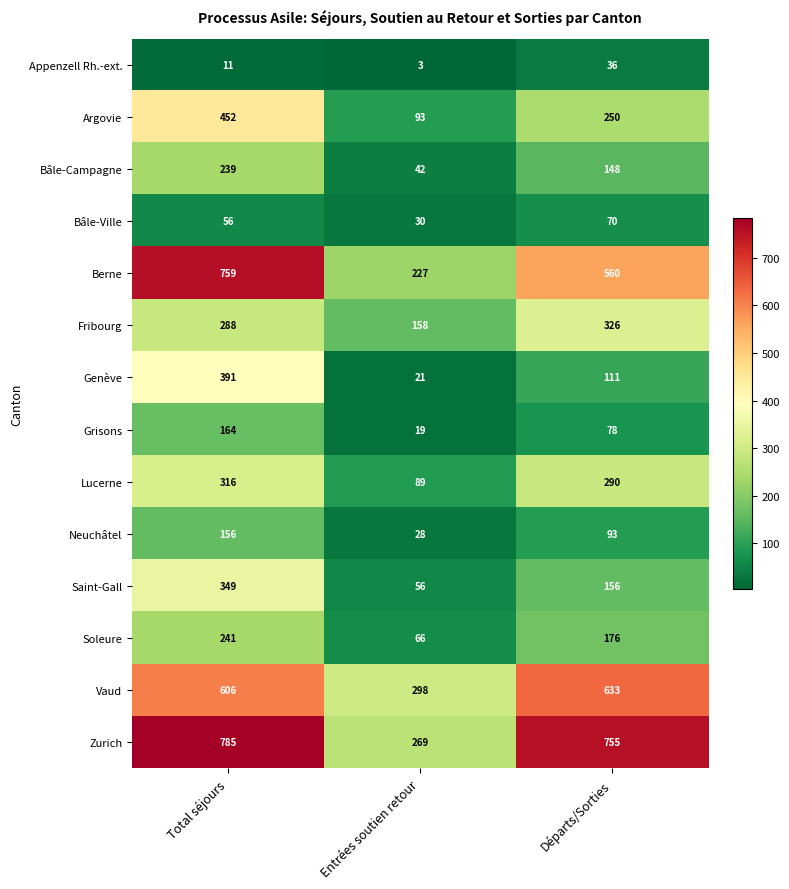

Where does the Saint-Gall series first go above 156?

Total séjours